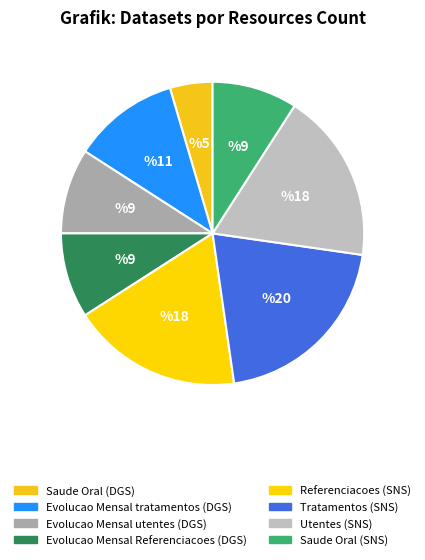

To the nearest percent, what is the difference between the largest and smallest slice percentages?

16%